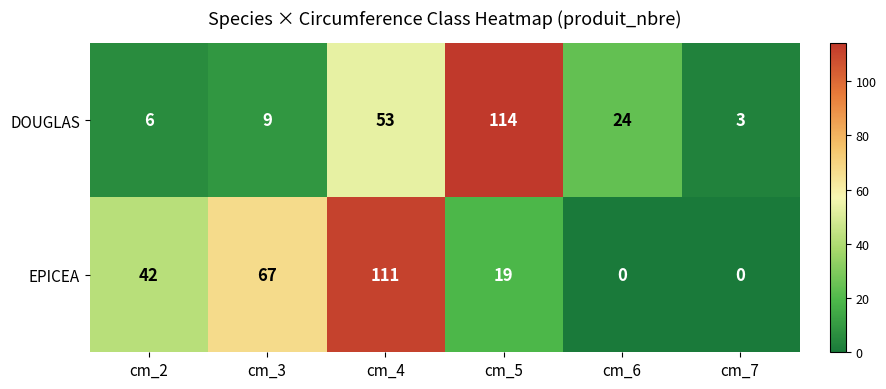

What is the greatest value displayed?

114